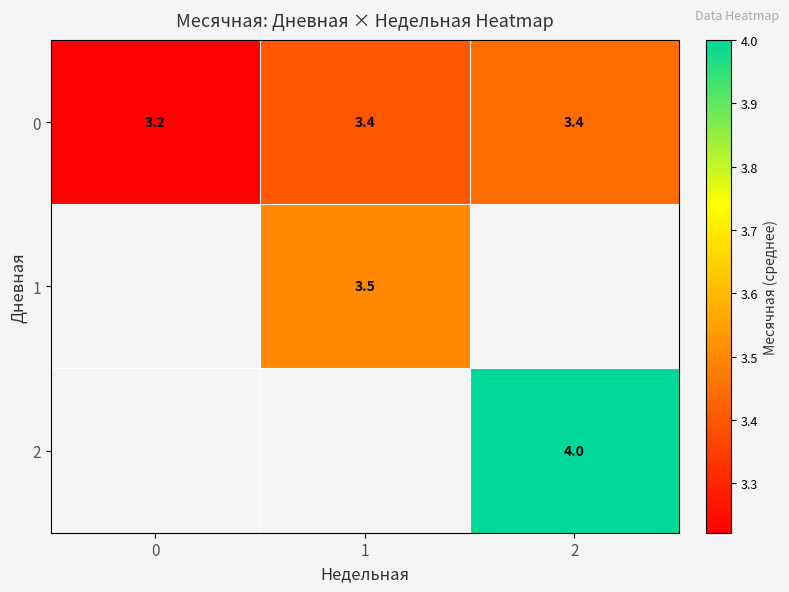

How many values in 1 are above zero?

1